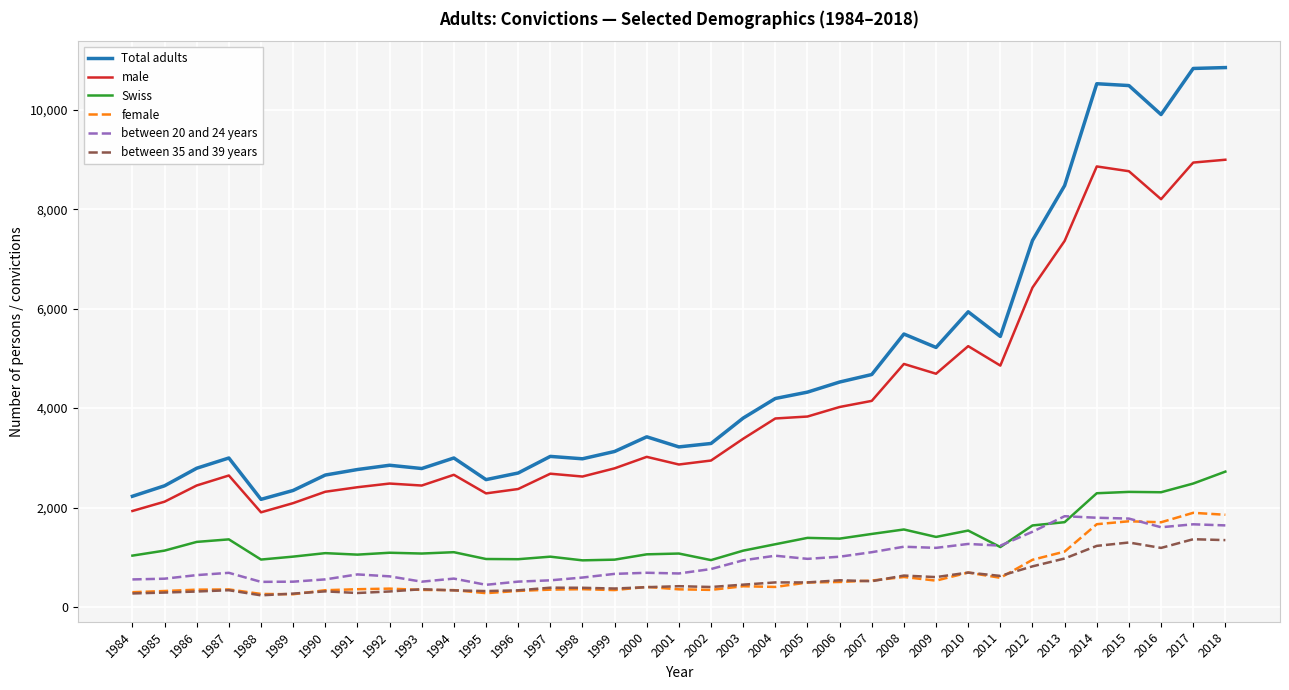

Which category has the highest value in the Swiss series?

2018